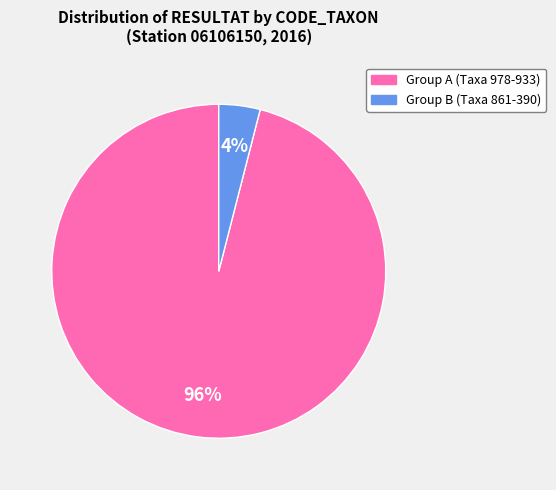

Is there a majority slice in this chart?

Yes